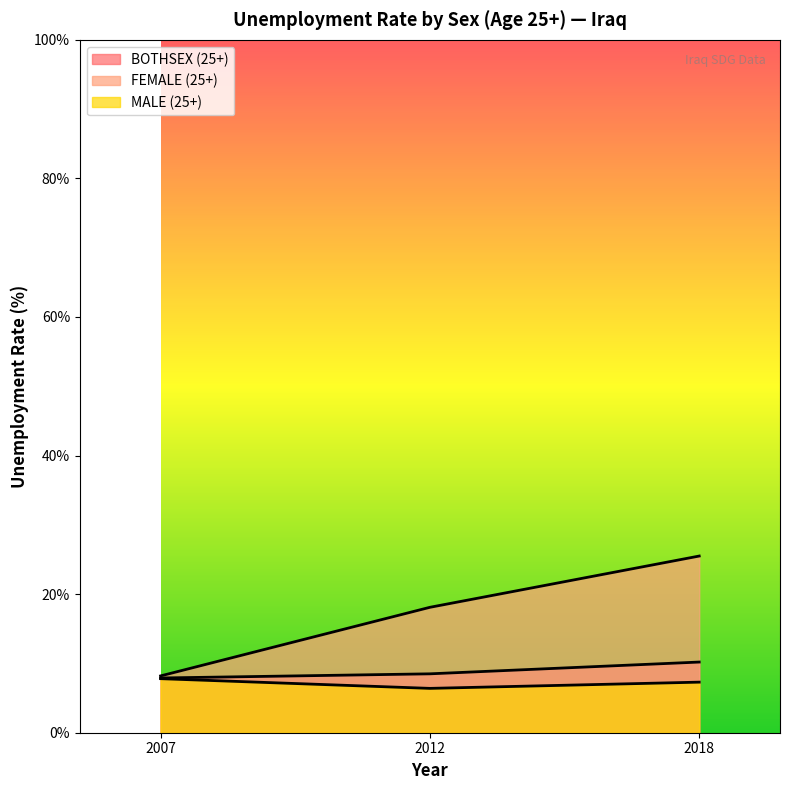

What is the minimum value for FEMALE (25+)?

8.2